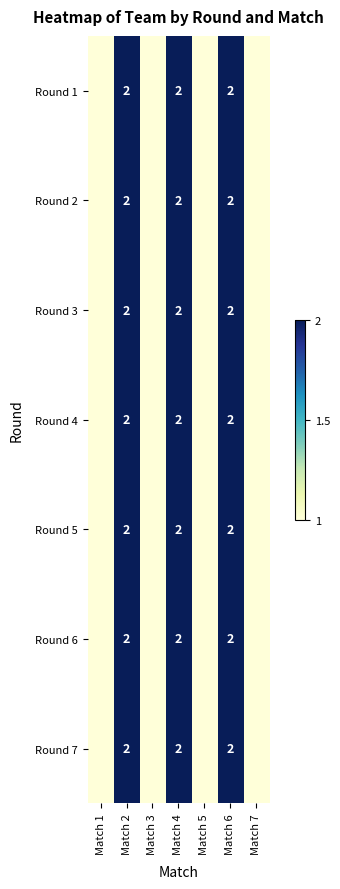

What is the total value across all series at Match 6?

14